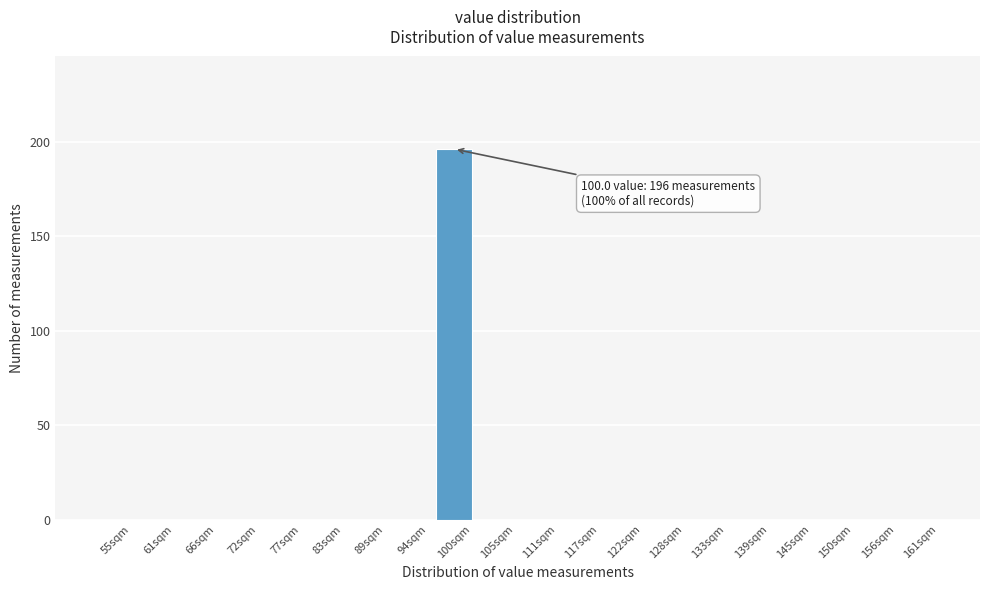

Reading left to right, transcribe all the data shown in this chart.

55sqm=0	61sqm=0	66sqm=0	72sqm=0	77sqm=0	83sqm=0	89sqm=0	94sqm=0	100sqm=196	105sqm=0	111sqm=0	117sqm=0	122sqm=0	128sqm=0	133sqm=0	139sqm=0	145sqm=0	150sqm=0	156sqm=0	161sqm=0